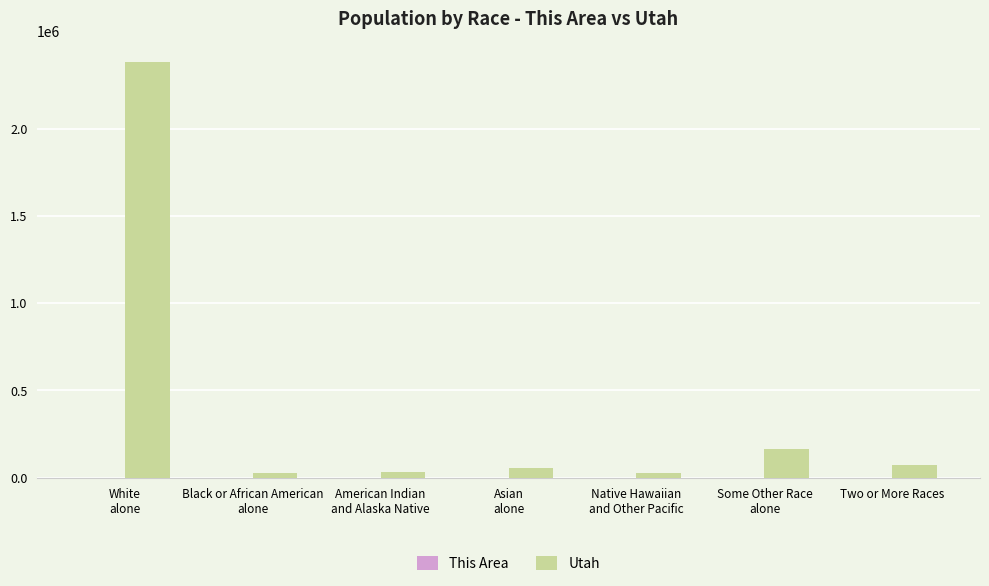

What is the sum of all Utah values?

2763885